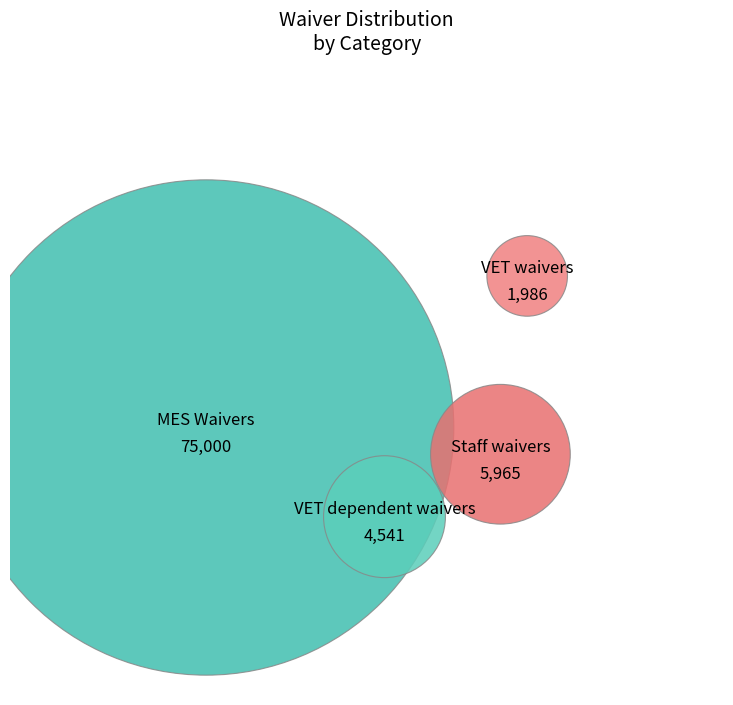

What portion of the pie excludes VET dependent waivers?

94.8%